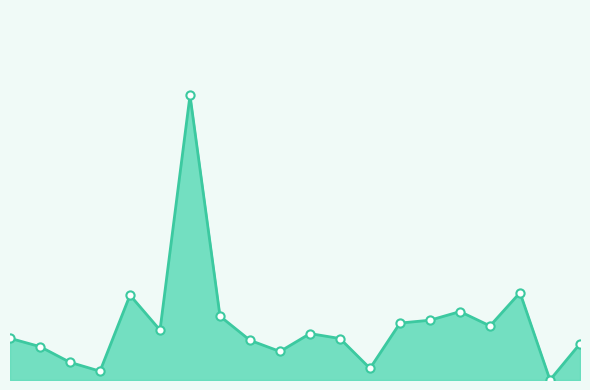

Does the chart have visible grid lines?

No